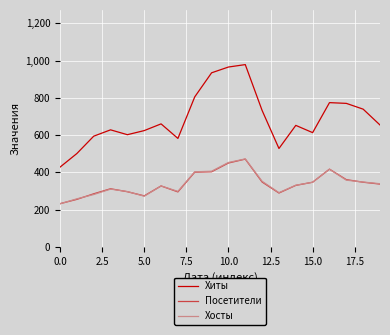

True or false: Хосты and Хиты cross at least once.

False